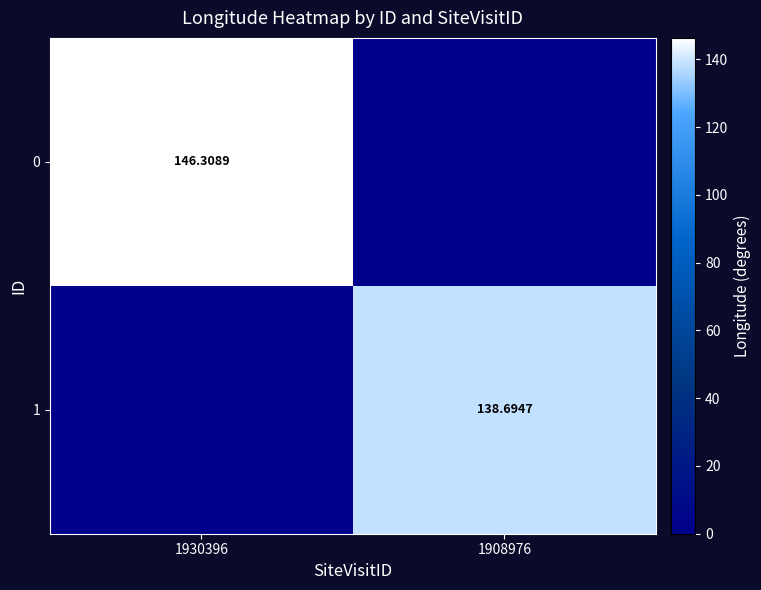

Is the value of 1 at 1908976 greater than the value of 0 at 1930396?

No